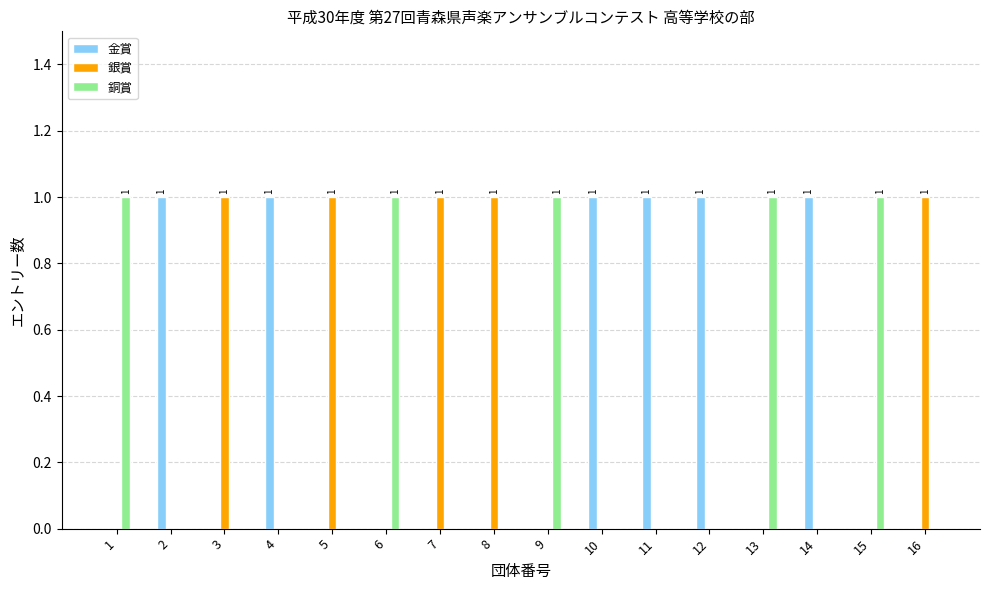

Is it true that 銀賞 equals 0 at 13?

True